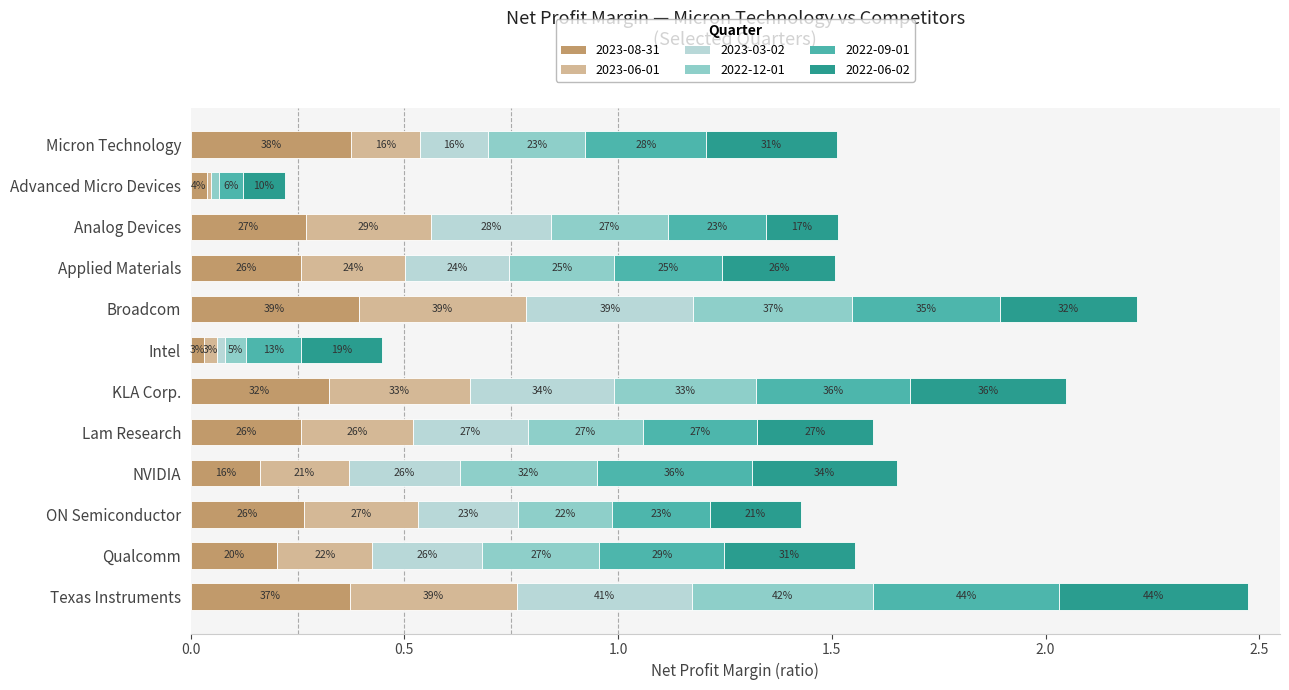

What is the sum of all 2023-08-31 values?

2.9